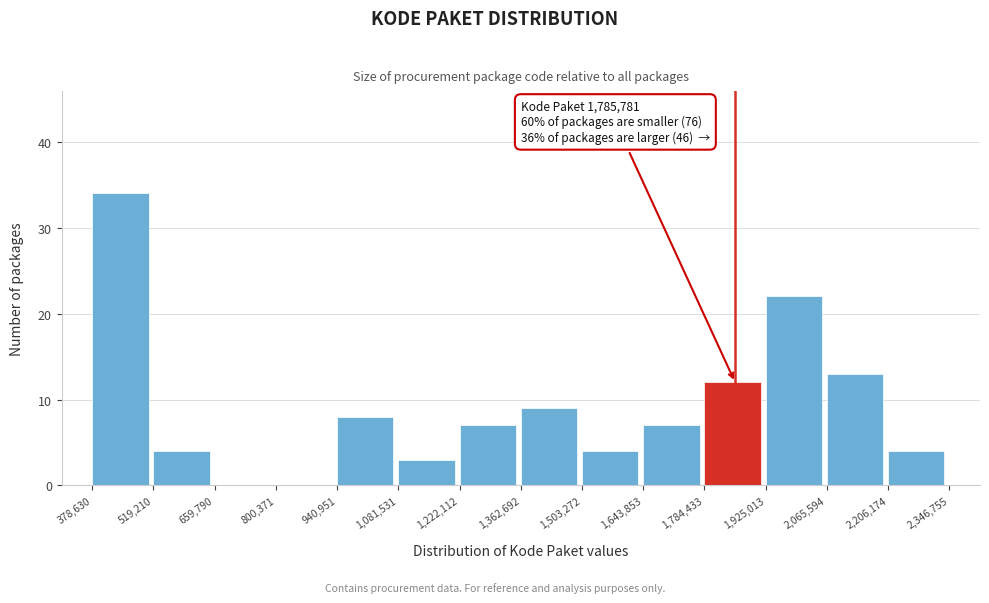

Which range on the x-axis has the tallest bar?

378,630 to 519,210